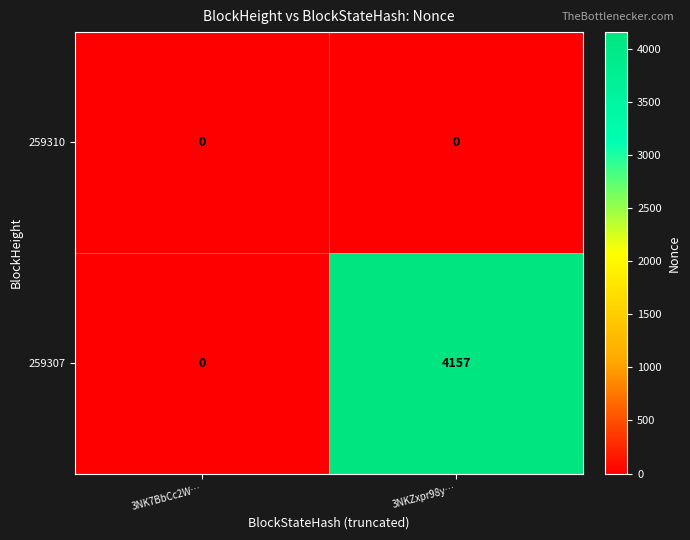

At which category is the sum across all series the highest?

3NKZxpr98y…